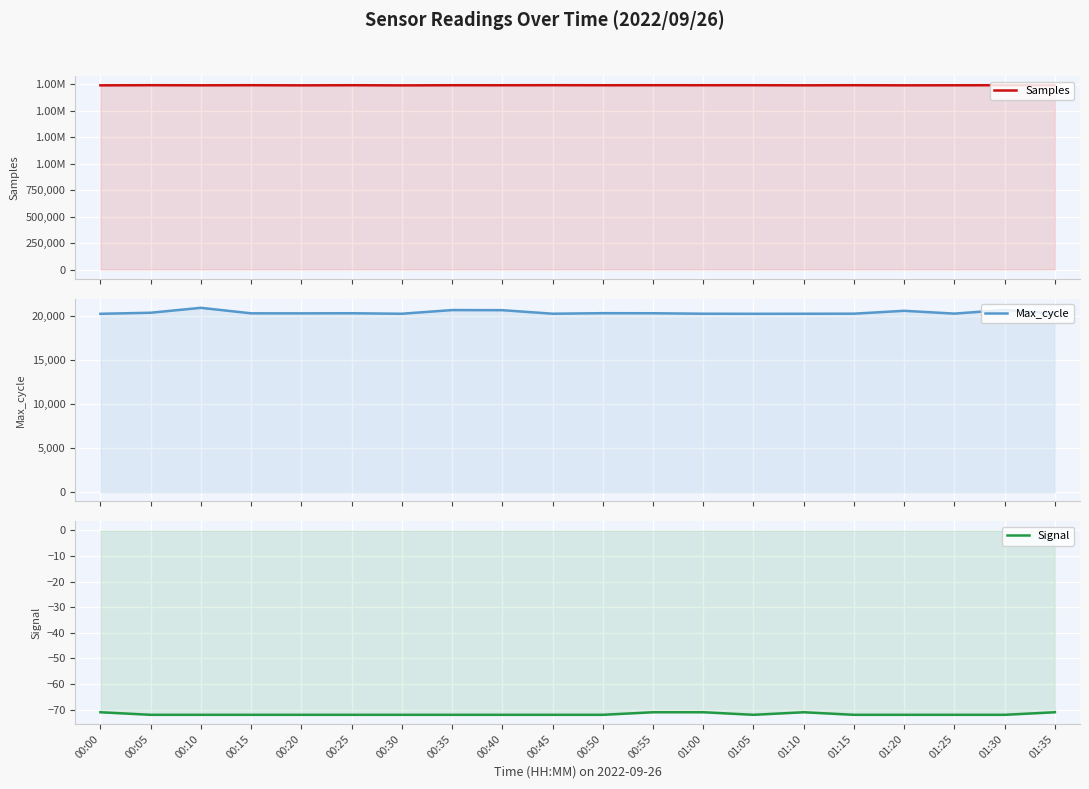

In Samples, how many points are higher than both neighbors (excluding endpoints)?

9